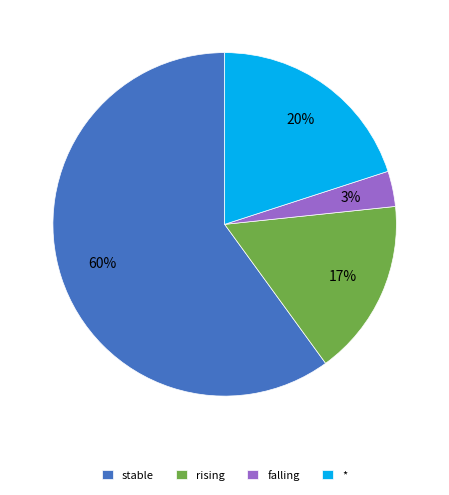

True or false: * accounts for 7% of the total.

False